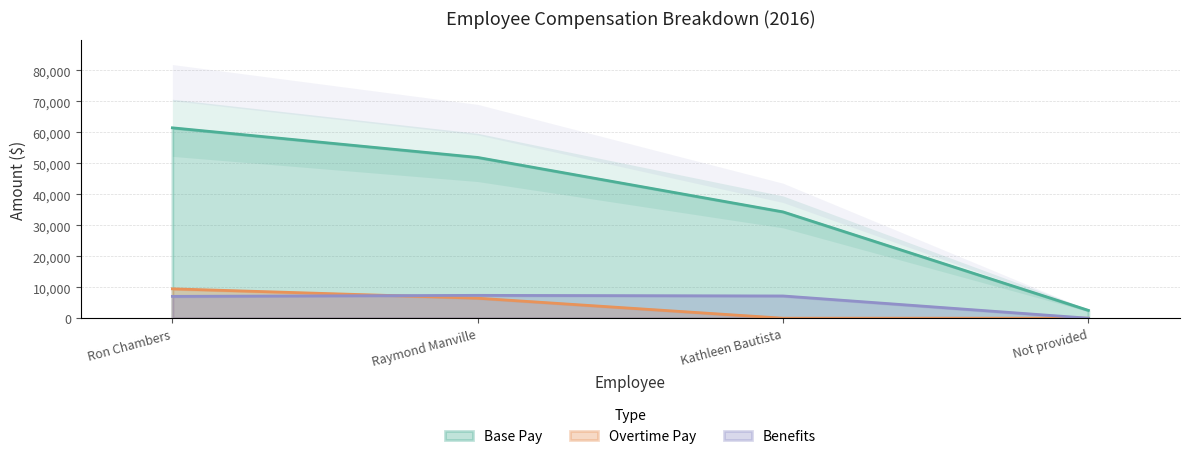

How many distinct data groups are displayed?

3